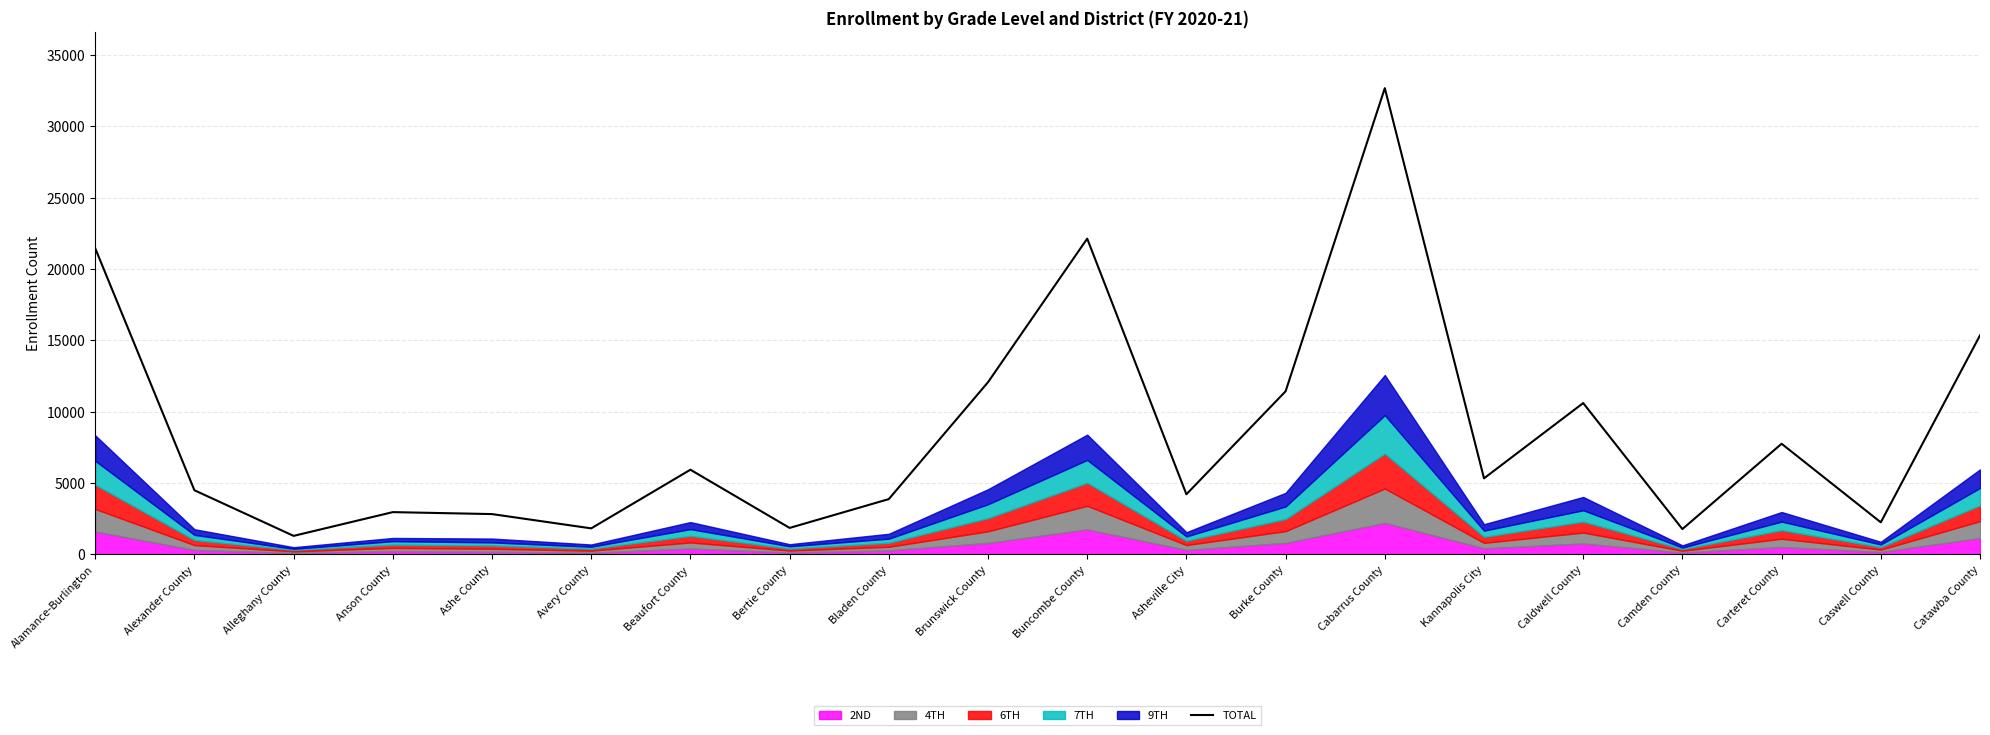

What is the difference between the values at Beaufort County and Bladen County?

2059